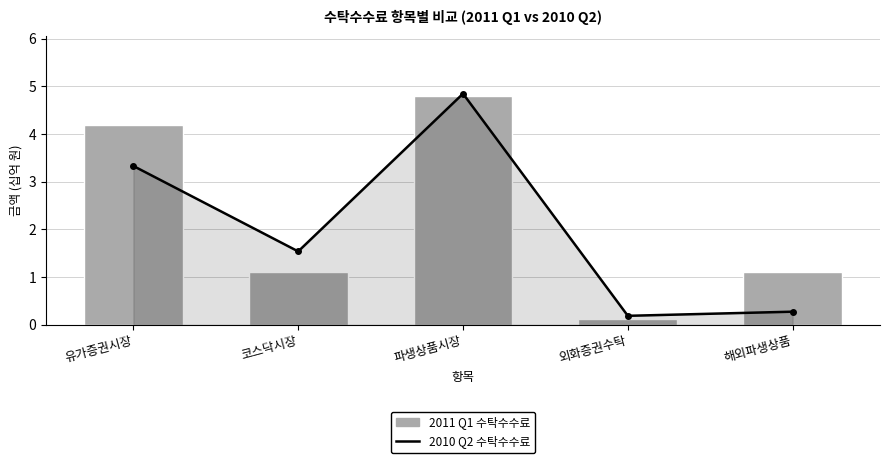

Reading left to right, list all the values displayed in this chart.

2010_Q2: 유가증권시장=3.3	코스닥시장=1.5	파생상품시장=4.8	외화증권수탁=0.2	해외파생상품=0.3
2011_Q1: 유가증권시장=4.2	코스닥시장=1.1	파생상품시장=4.8	외화증권수탁=0.1	해외파생상품=1.1